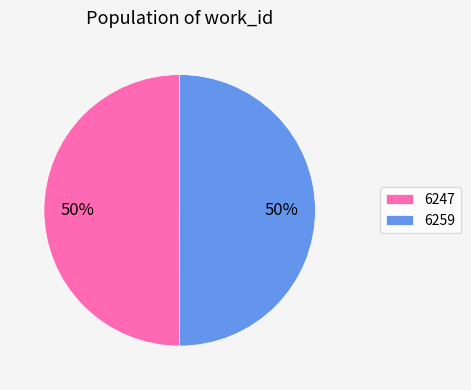

To the nearest percent, what is the average slice percentage?

50%